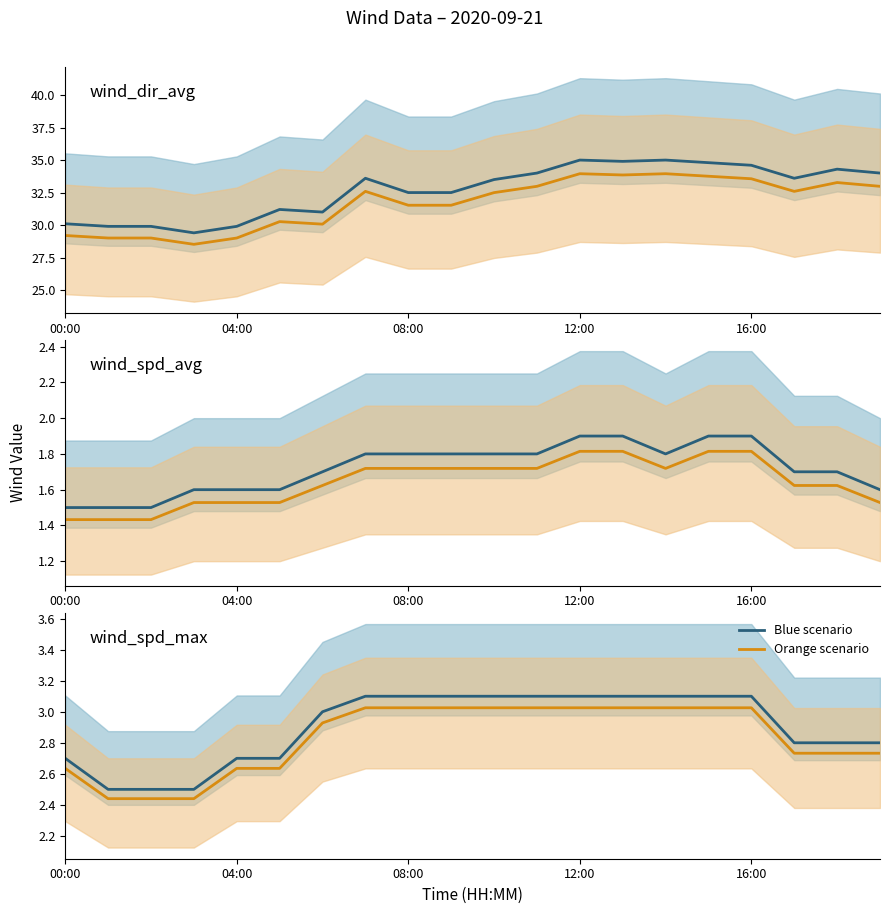

Which category has the highest value in the wind_dir_avg (orange) series?

12:00